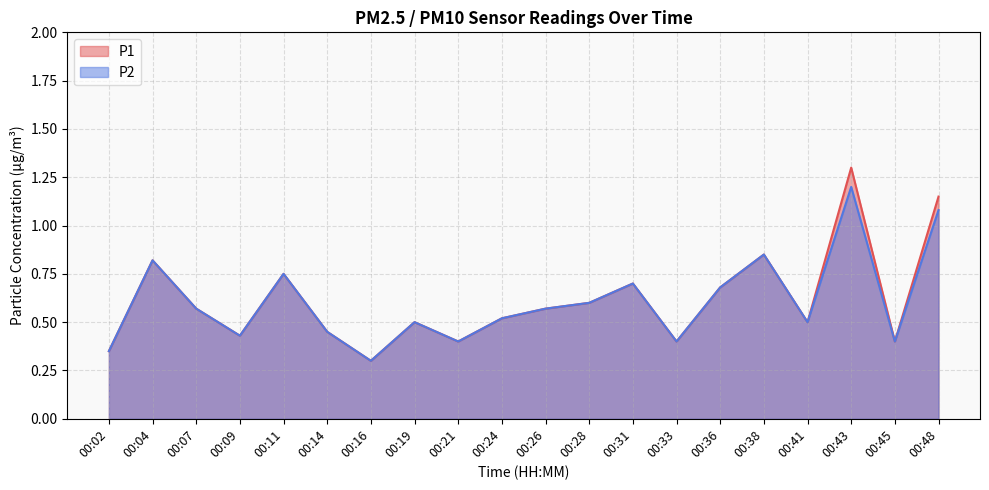

True or false: P2 has a value of 0.5 at 00:14.

True